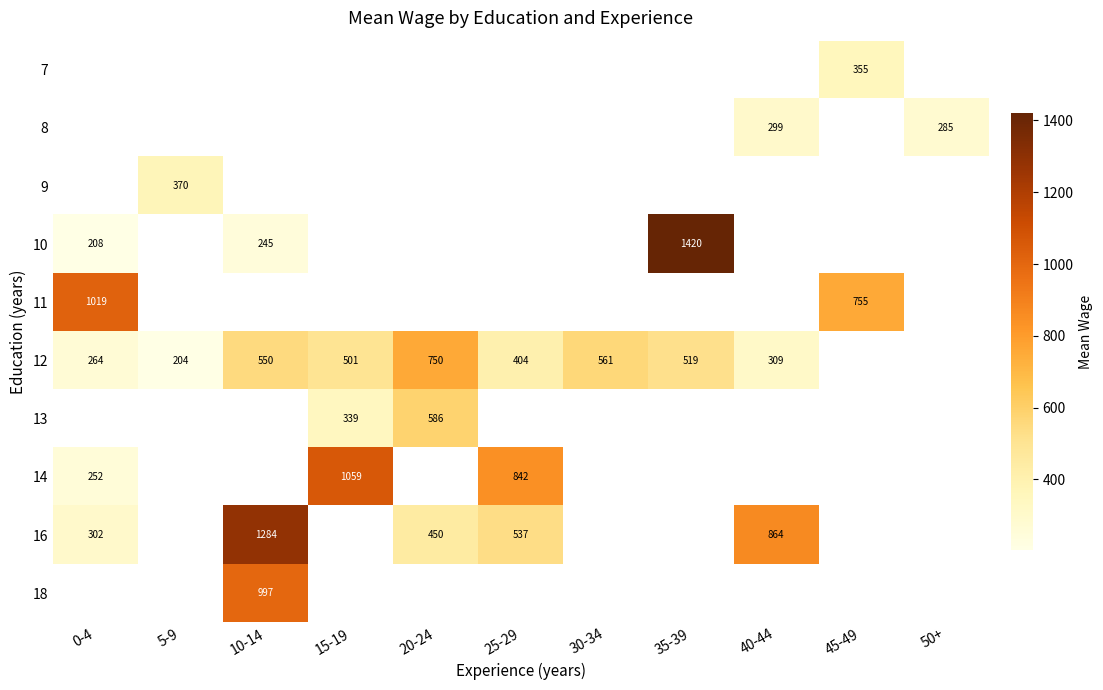

Count the number of data series in this chart.

10